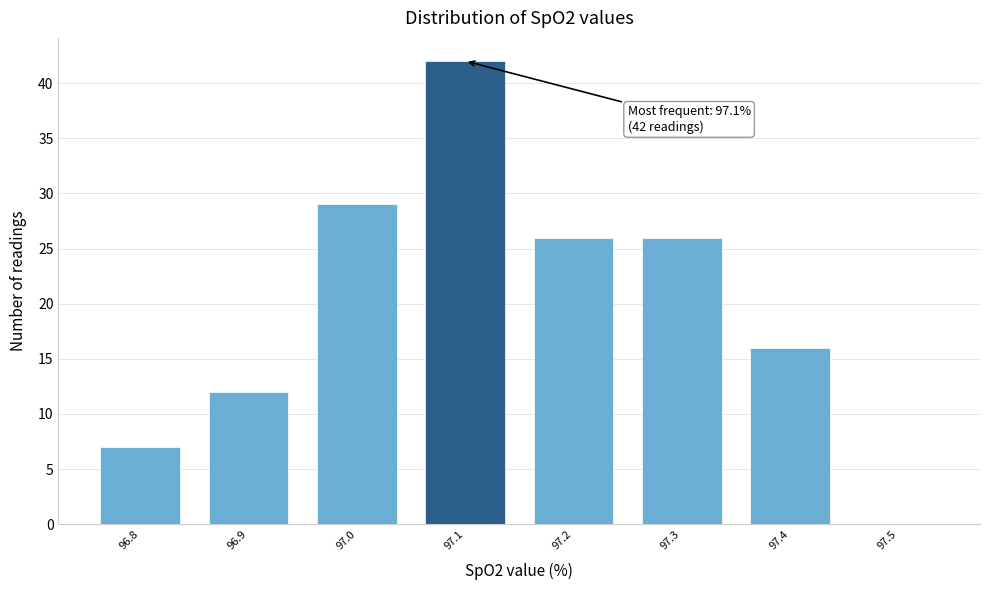

Which range on the x-axis has the tallest bar?

97.05 to 97.15